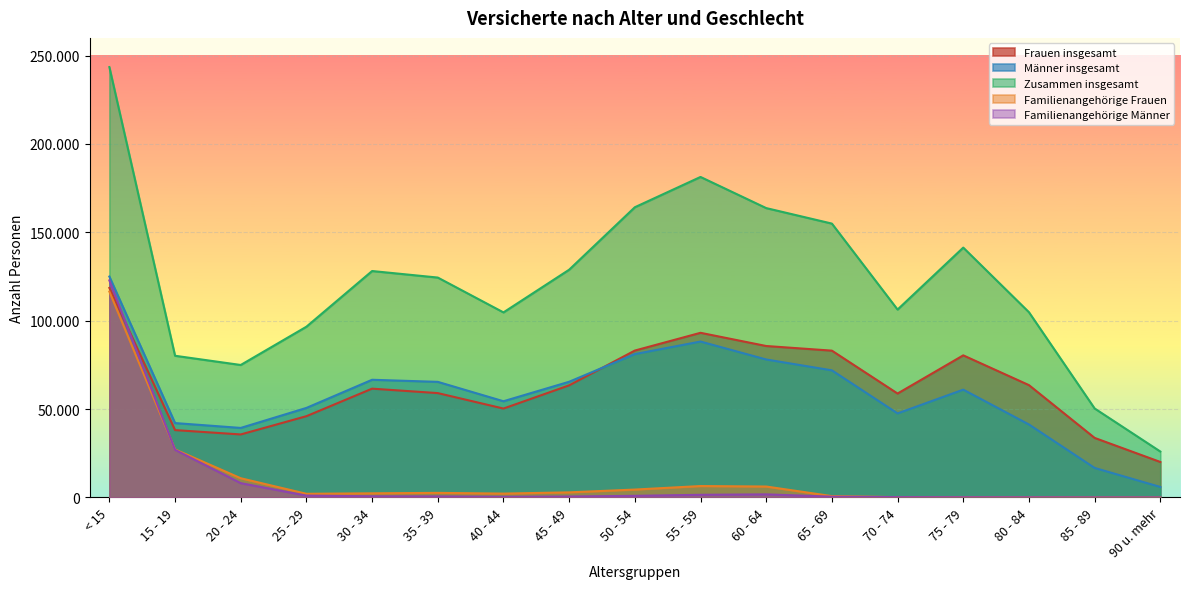

The Frauen insgesamt series shows 83036 at 65 - 69. True or false?

True